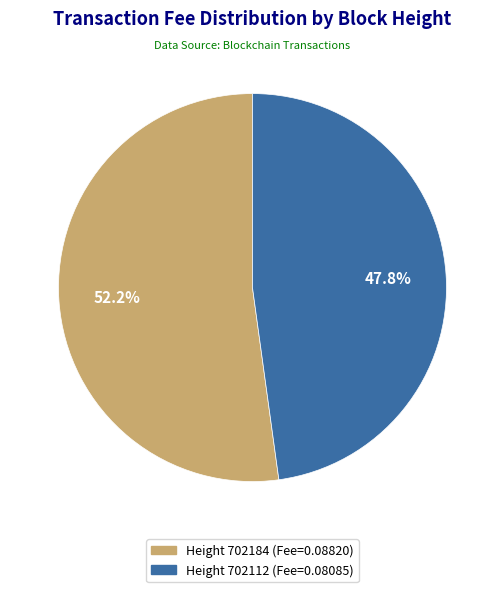

Is there any slice that represents more than half of the pie?

Yes